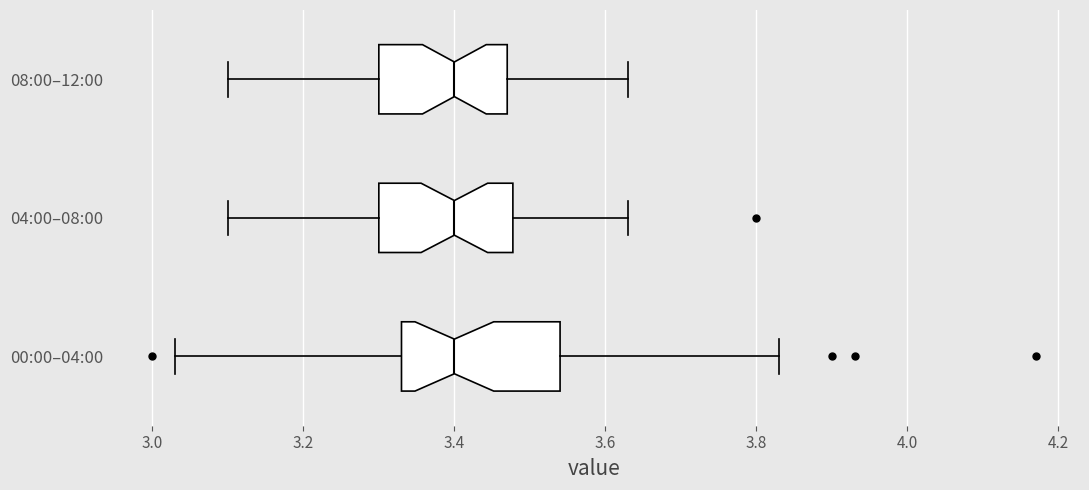

Reading bottom to top, transcribe this box plot: for each box, give where its median line is, the range the box spans, and where its two whiskers end, as read against the x-axis. The values are not printed on the chart, so give them approximately, as read against the axis.

00:00–04:00: median 3.40, box 3.34 to 3.54, whiskers 3.04 to 3.84
04:00–08:00: median 3.40, box 3.30 to 3.48, whiskers 3.10 to 3.64
08:00–12:00: median 3.40, box 3.30 to 3.48, whiskers 3.10 to 3.64